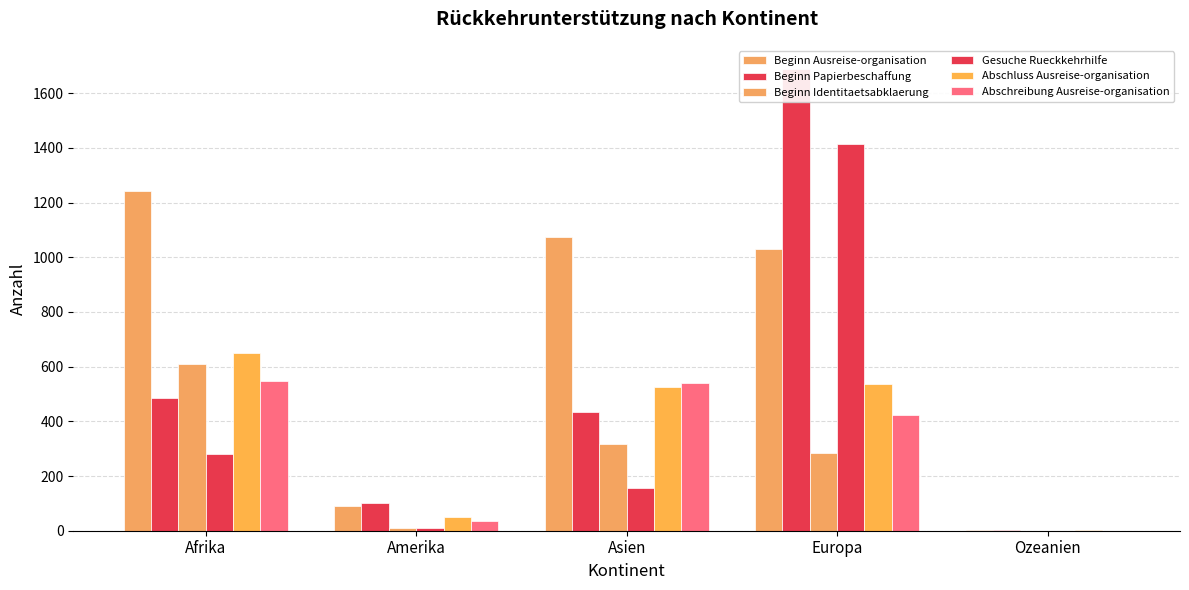

What is the difference between the Beginn Ausreise-organisation values at Amerika and Europa?

943